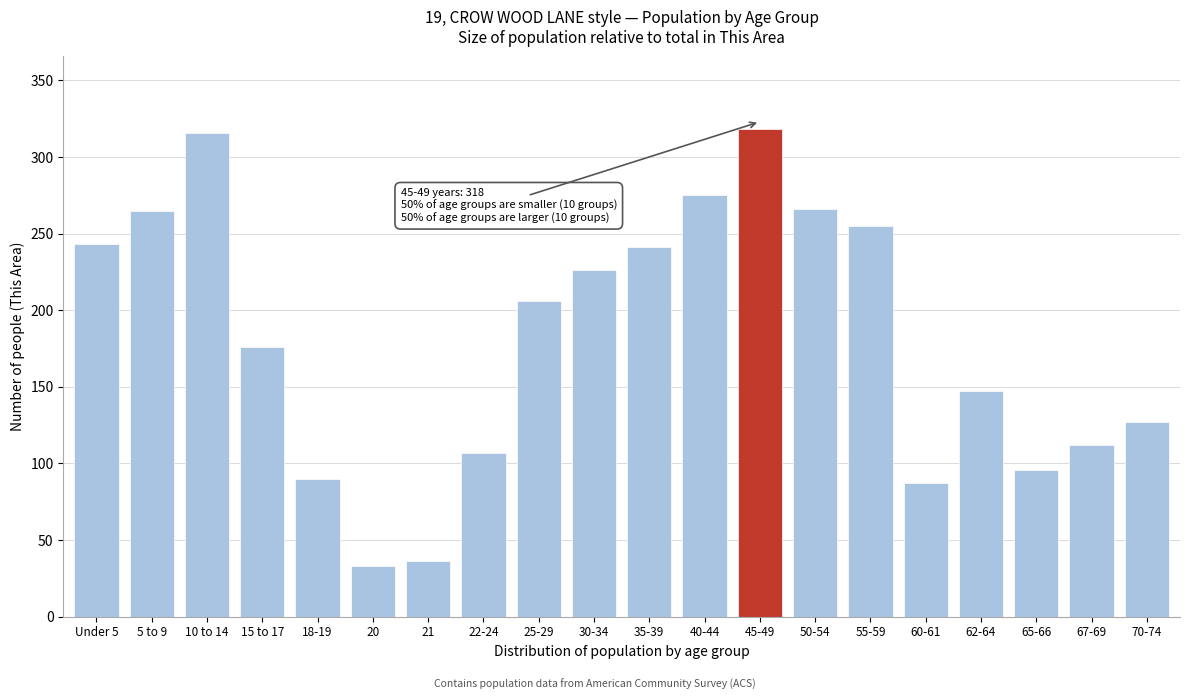

What is the smallest value displayed?

33